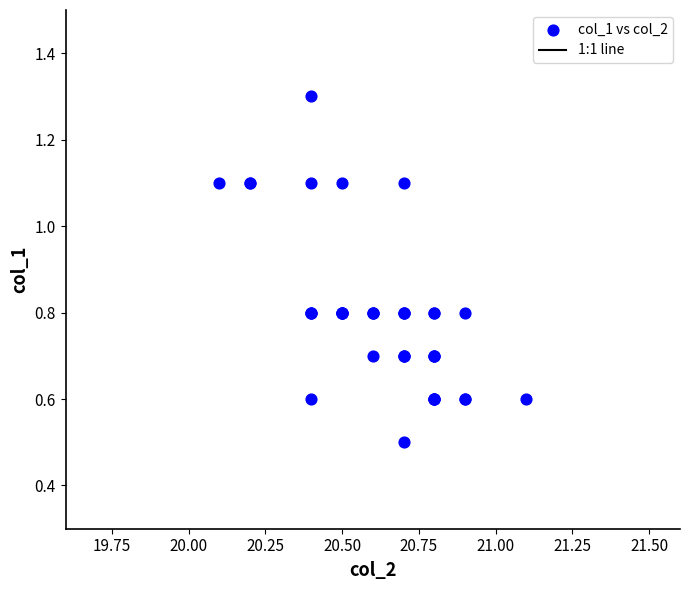

What Y value in the scatter plot is closest to 0?

0.5